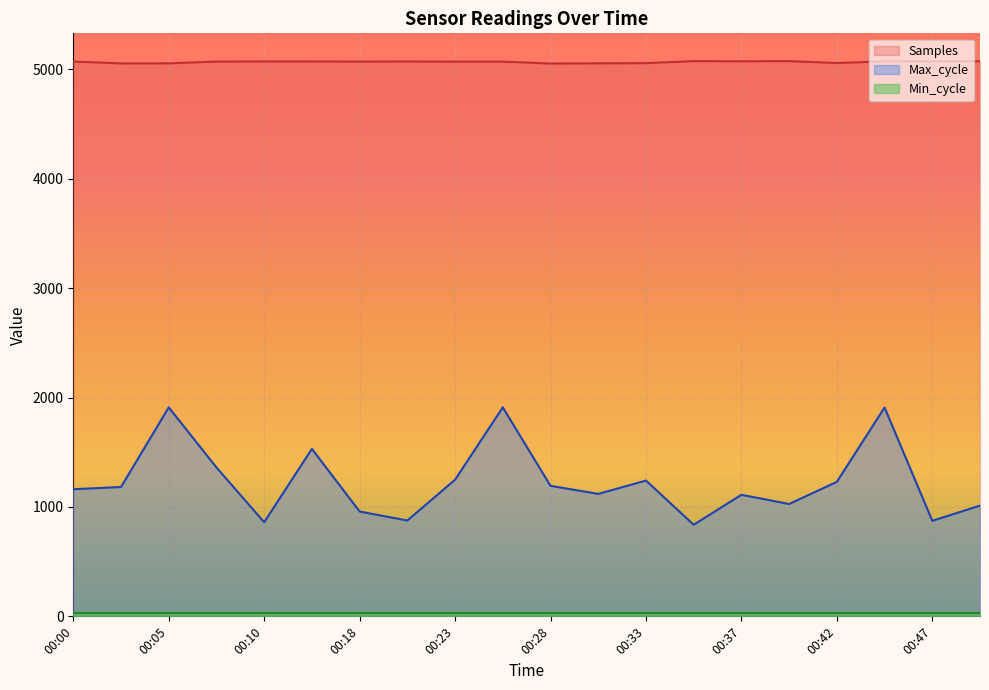

True or false: Samples and Max_cycle cross at least once.

False